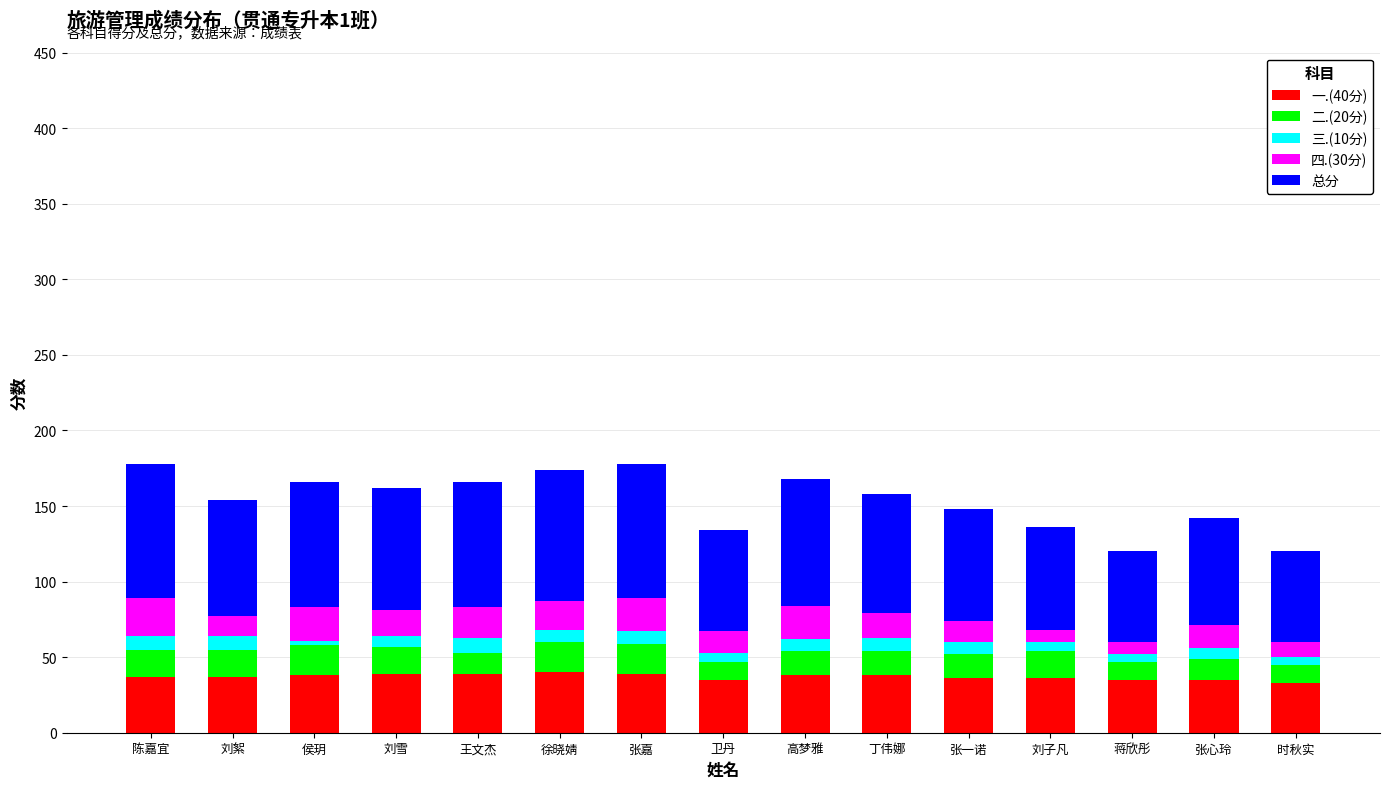

Is it true that 一.(40分) equals 36 at 张一诺?

True